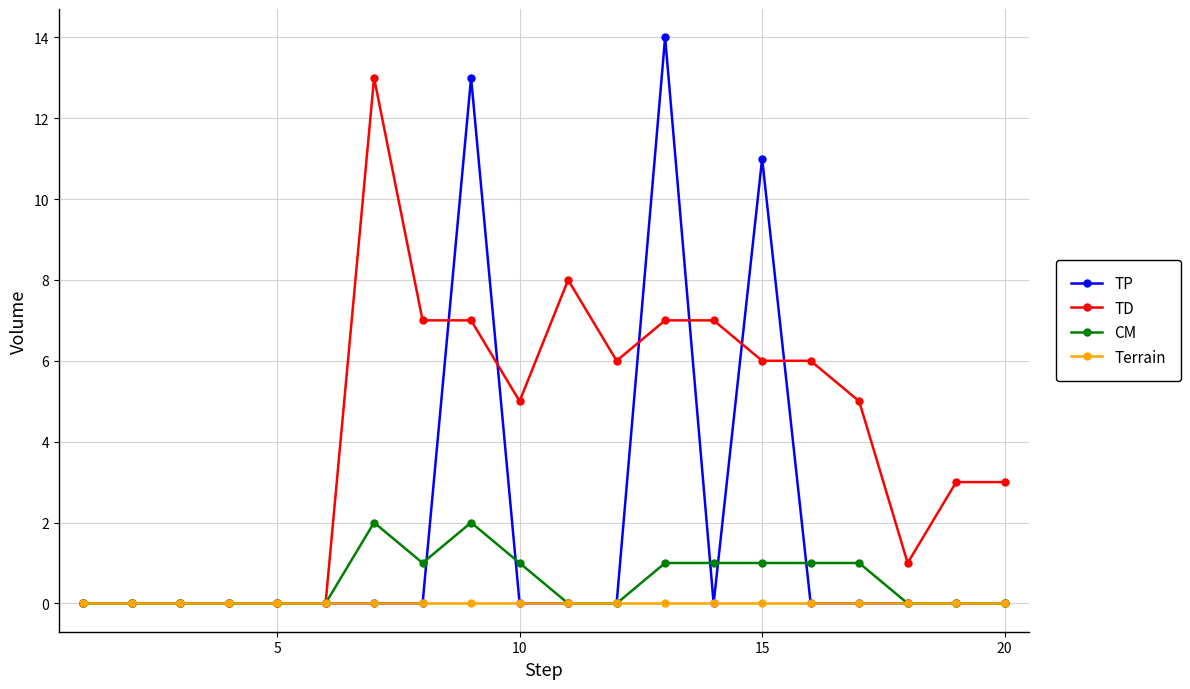

List the series in order of their peak value, lowest first.

Terrain, CM, TD, TP